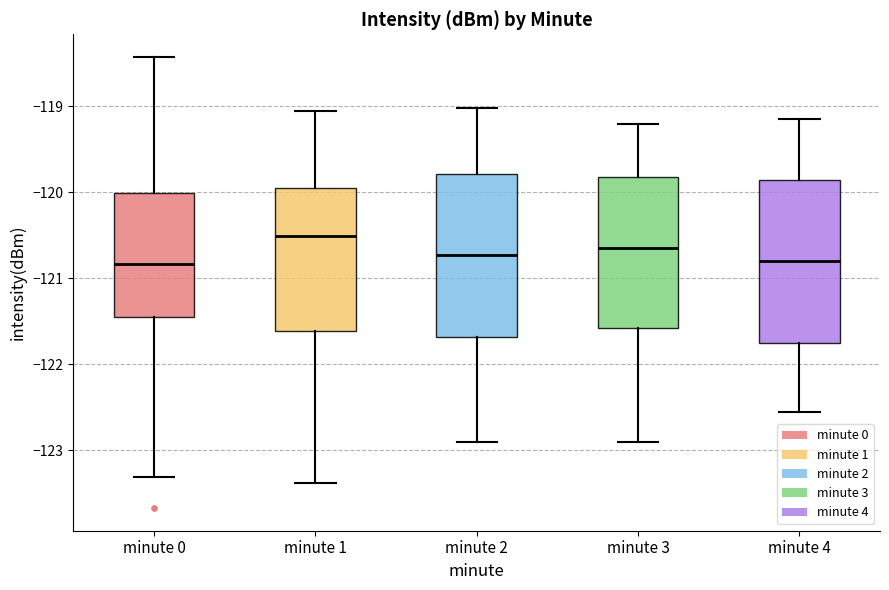

Reading left to right, read every box against the y-axis: the position of its median line, the range the box covers, and the ends of its whiskers. The values are not printed on the chart, so give them approximately, as read against the axis.

minute 0: median -120.8, box -121.4 to -120.0, whiskers -123.3 to -118.4
minute 1: median -120.5, box -121.6 to -119.9, whiskers -123.4 to -119.1
minute 2: median -120.7, box -121.7 to -119.8, whiskers -122.9 to -119.0
minute 3: median -120.6, box -121.6 to -119.8, whiskers -122.9 to -119.2
minute 4: median -120.8, box -121.7 to -119.8, whiskers -122.5 to -119.1